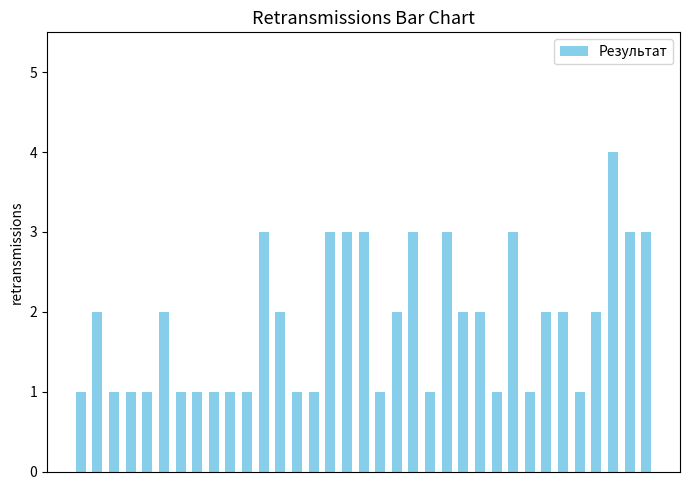

What is the value of the 27th bar from the left?

3